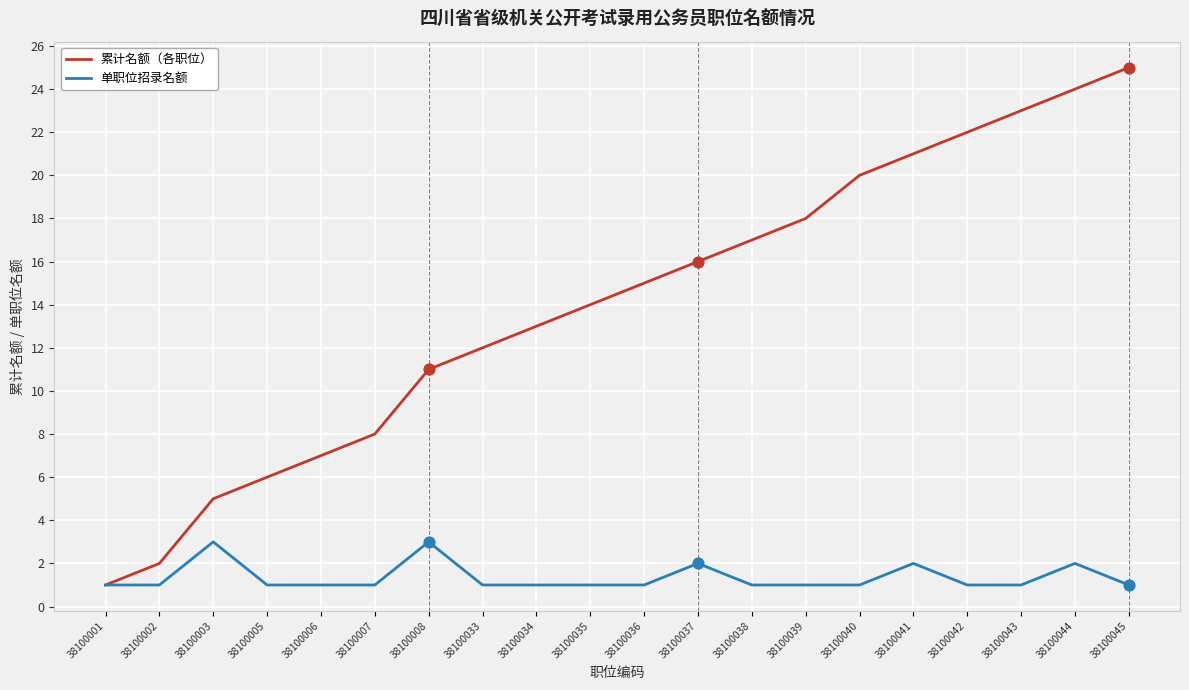

What is the spread (max minus min) of values at 38100007?

7